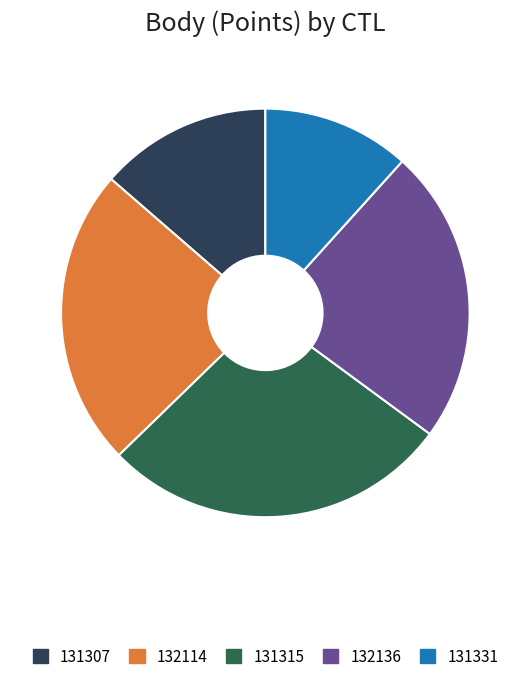

Do 131307 and 131331 together represent more than half of the pie?

No